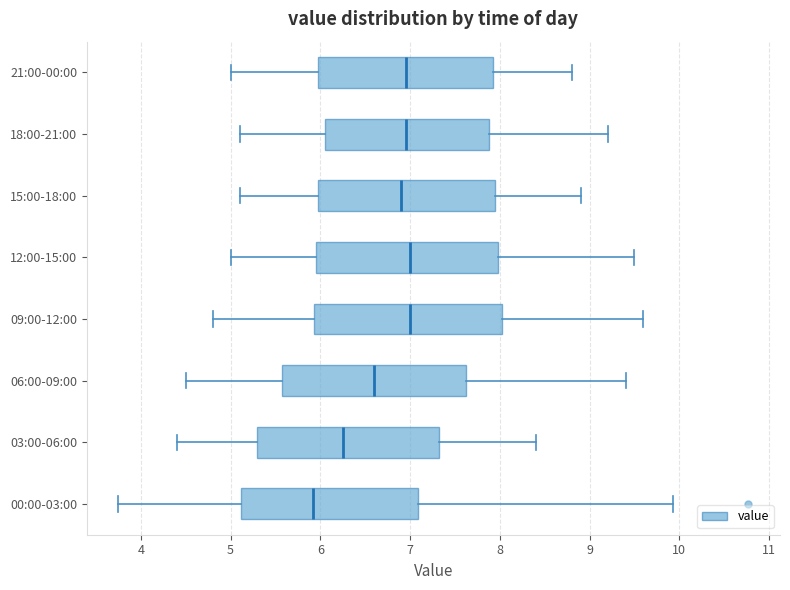

Reading bottom to top, transcribe this box plot: for each box, give where its median line is, the range the box spans, and where its two whiskers end, as read against the x-axis. The values are not printed on the chart, so give them approximately, as read against the axis.

00:00-03:00: median 5.9, box 5.1 to 7.1, whiskers 3.8 to 9.9
03:00-06:00: median 6.3, box 5.3 to 7.3, whiskers 4.4 to 8.4
06:00-09:00: median 6.6, box 5.6 to 7.6, whiskers 4.5 to 9.4
09:00-12:00: median 7.0, box 5.9 to 8.0, whiskers 4.8 to 9.6
12:00-15:00: median 7.0, box 6.0 to 8.0, whiskers 5.0 to 9.5
15:00-18:00: median 6.9, box 6.0 to 8.0, whiskers 5.1 to 8.9
18:00-21:00: median 7.0, box 6.1 to 7.9, whiskers 5.1 to 9.2
21:00-00:00: median 7.0, box 6.0 to 7.9, whiskers 5.0 to 8.8